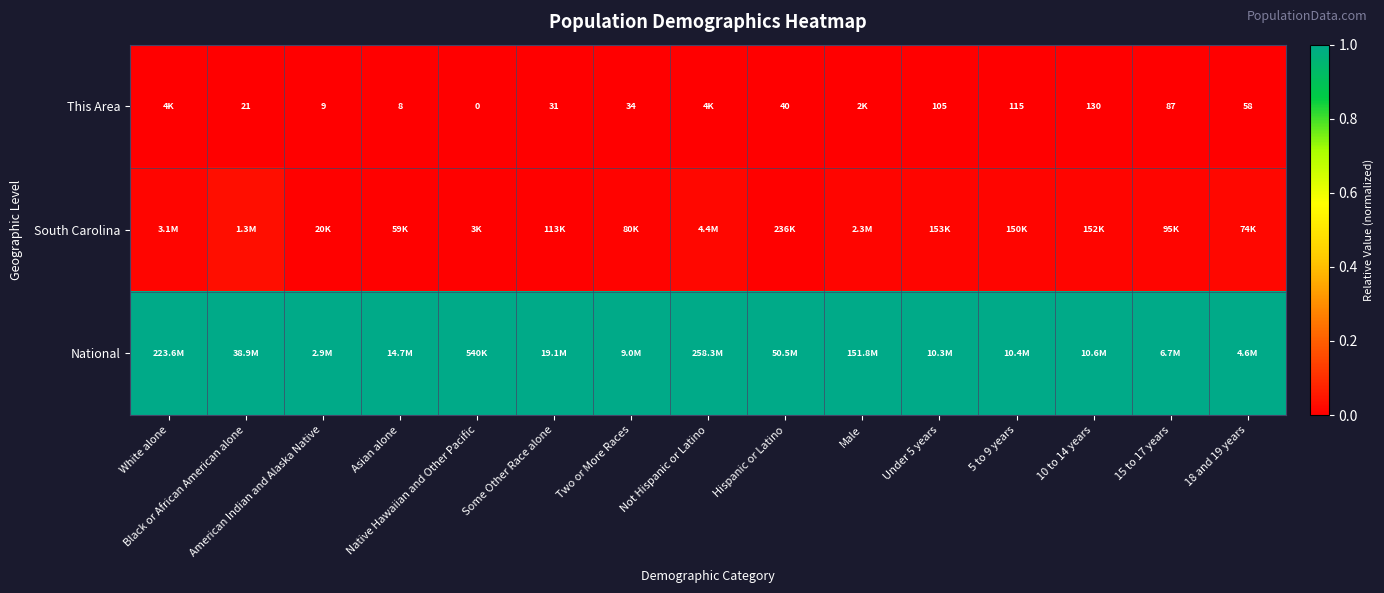

At which label is National closest to 1?

White alone